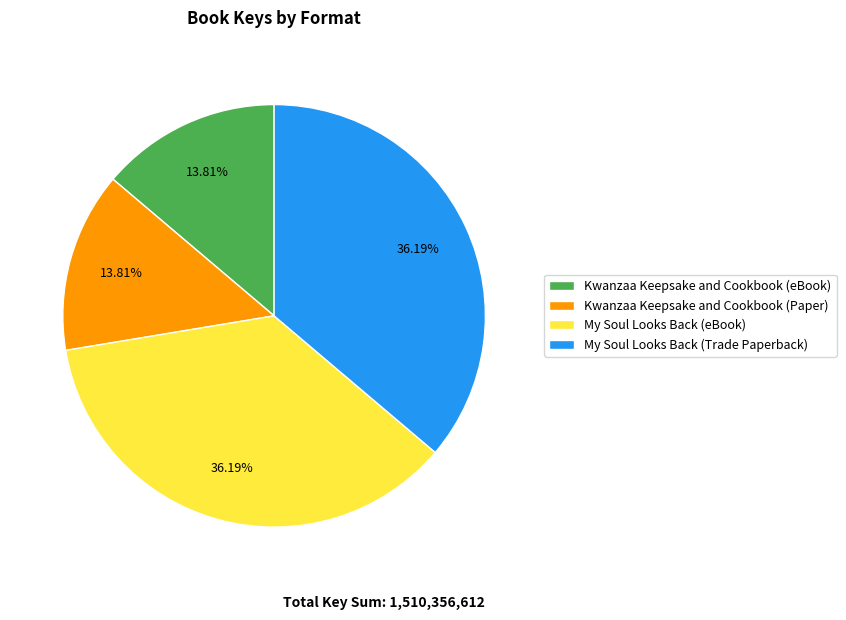

Which has a higher value, My Soul Looks Back (Trade Paperback) or Kwanzaa Keepsake and Cookbook (eBook)?

My Soul Looks Back (Trade Paperback)